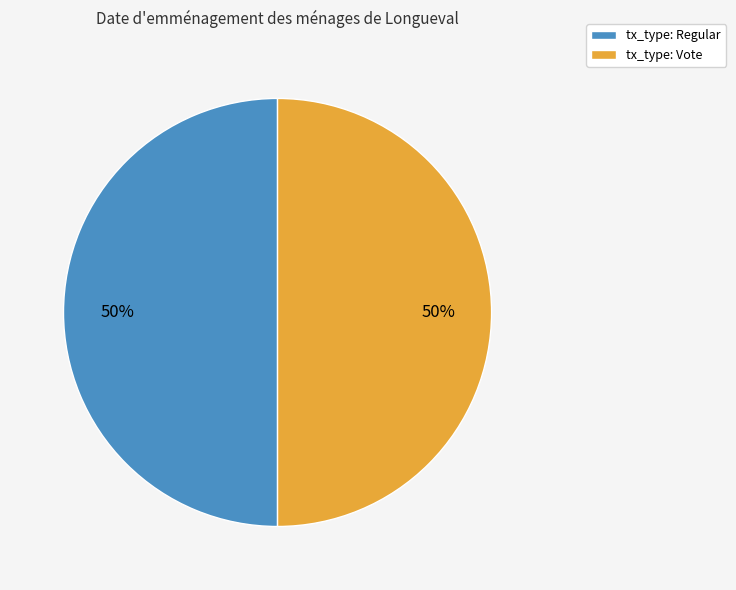

Is it true that tx_type: Regular is 37% of the pie?

False